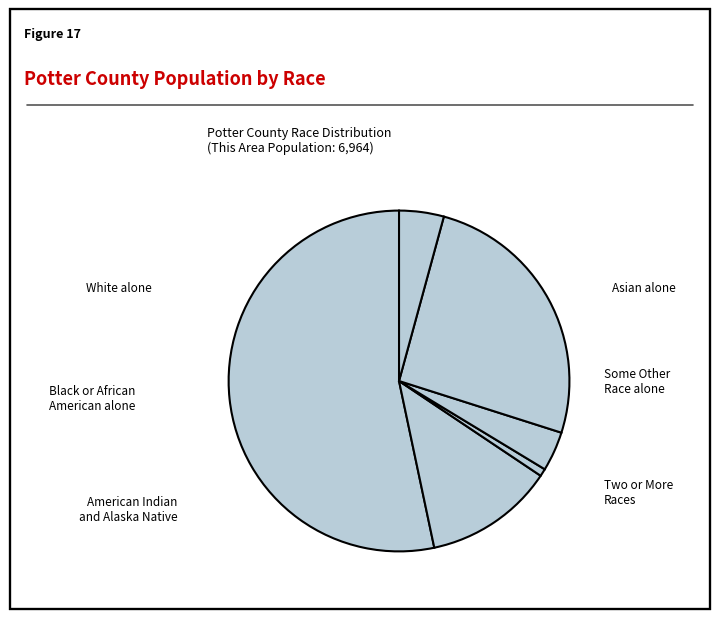

What is the change in value from Asian alone to Two or More Races?

+33